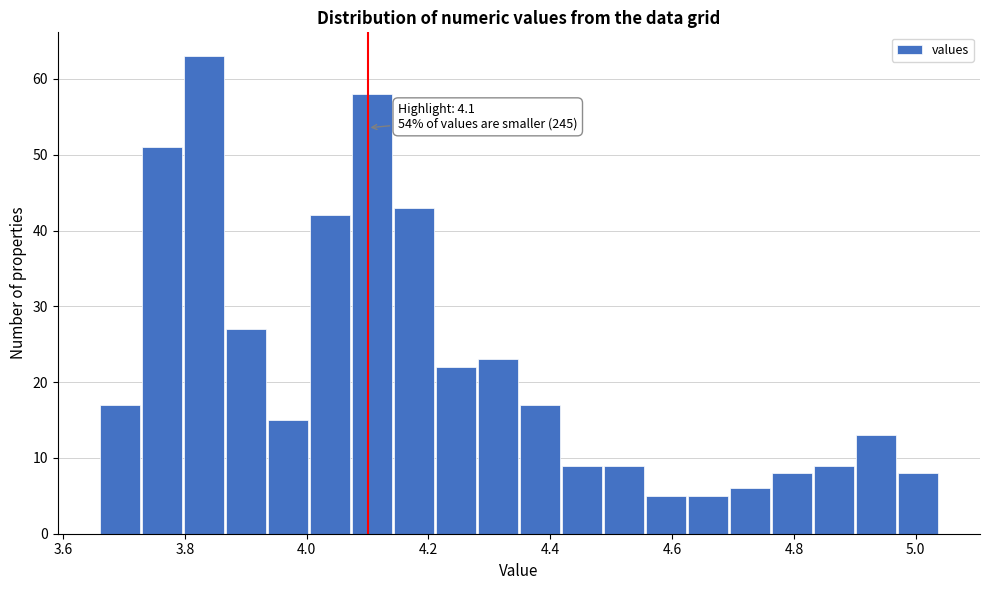

Read against the x-axis, roughly where is the centre of the tallest bar?

3.84